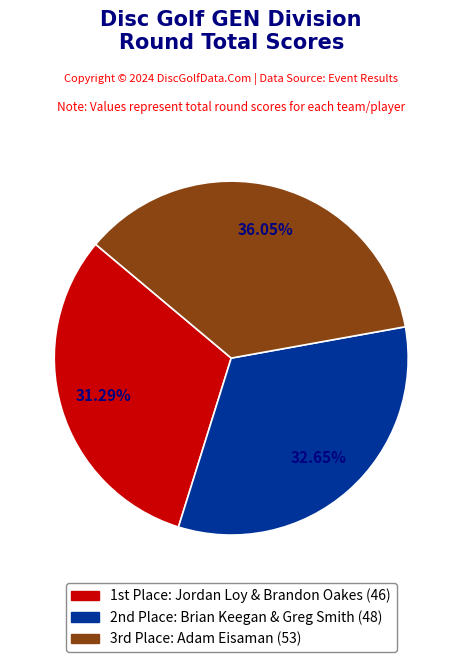

Does any single category account for the majority?

No